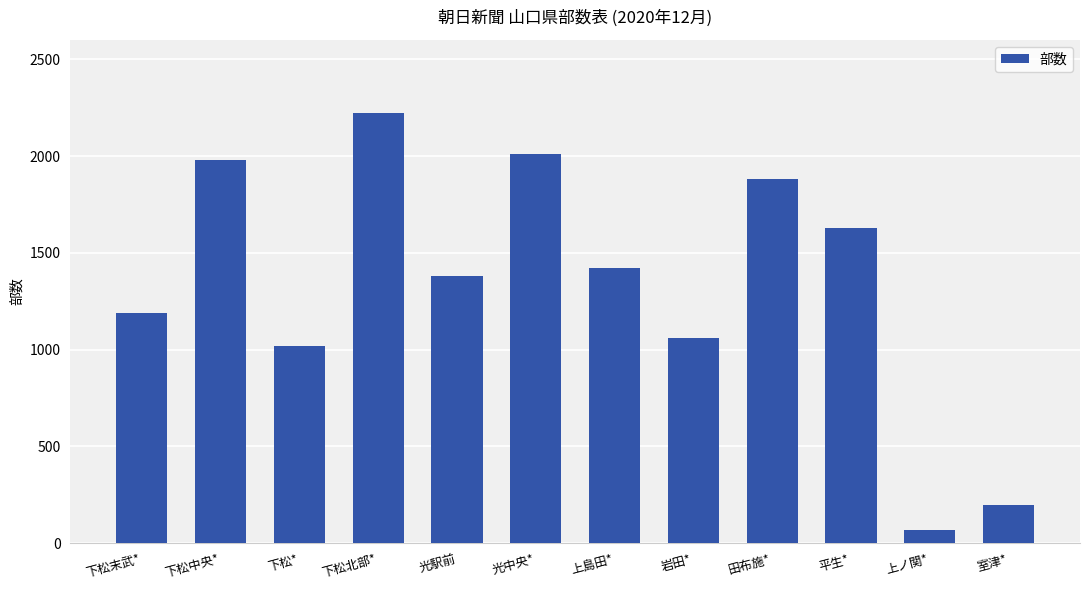

The chart shows a value of 1086 at 下松北部*. True or false?

False